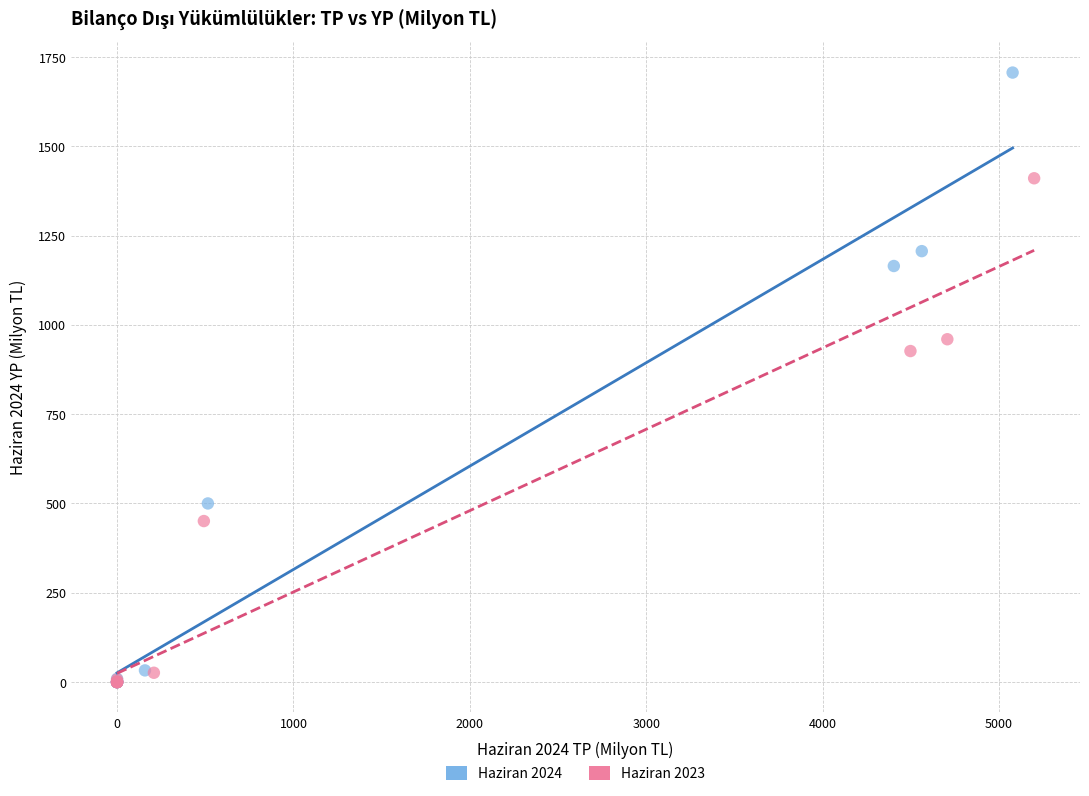

Which series contains the highest Y value?

Haziran 2024